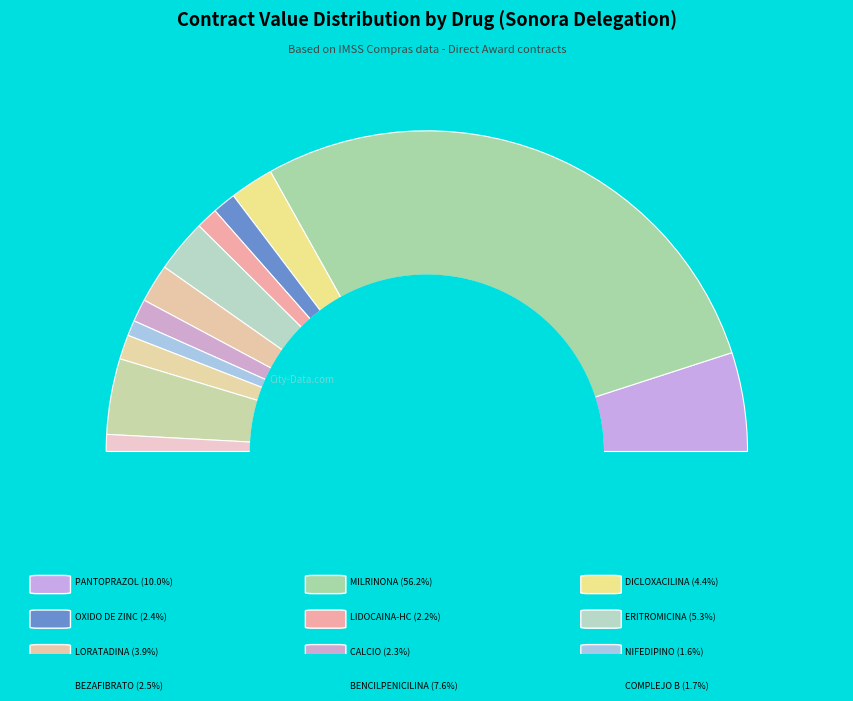

What percentage is the NIFEDIPINO slice, to the nearest percent?

2%